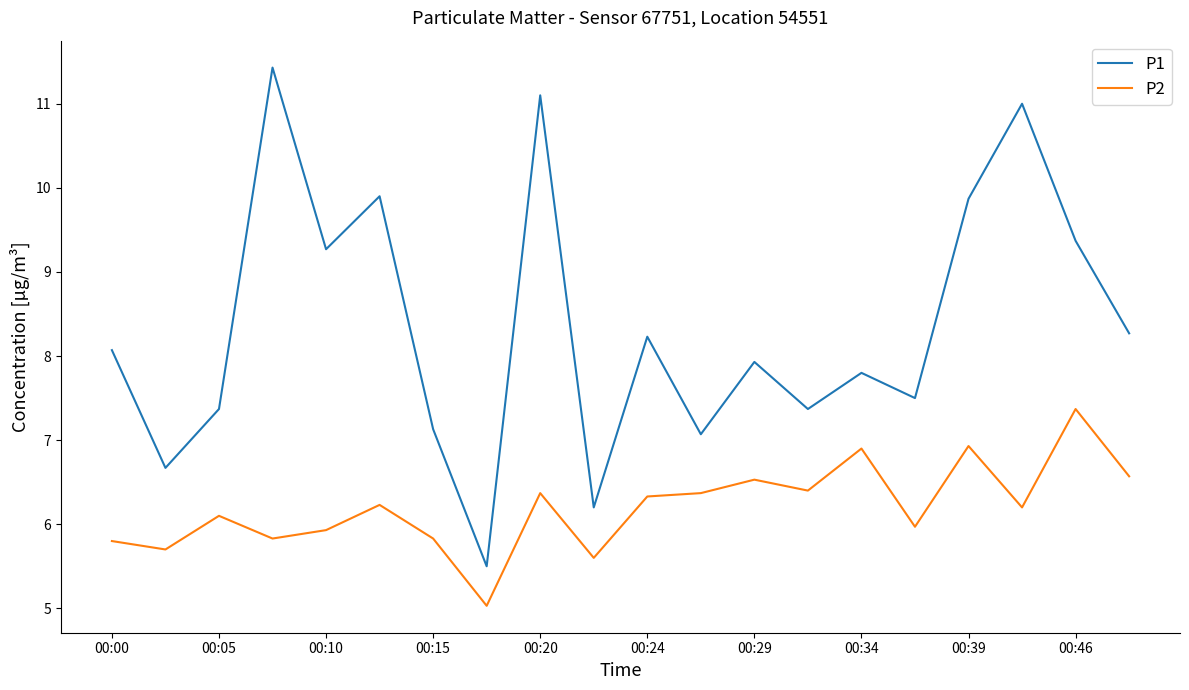

Is this an area chart (filled region under the line)?

No